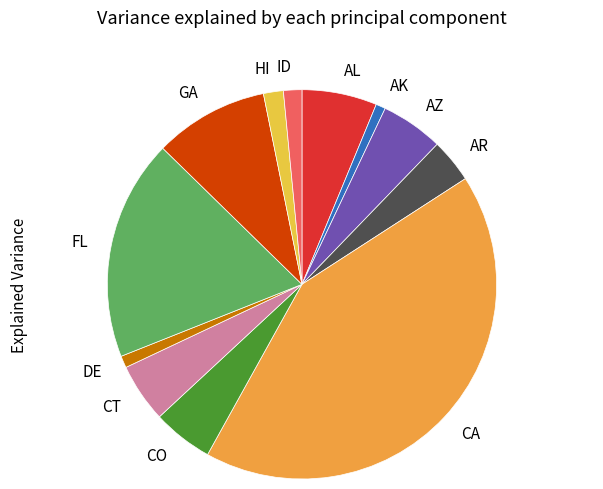

How many segments does this pie chart have?

12